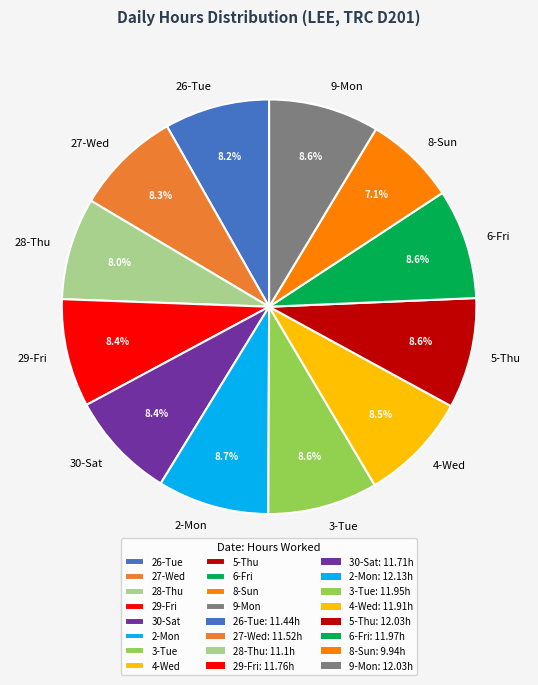

Is it true that 28-Thu is 22% of the pie?

False